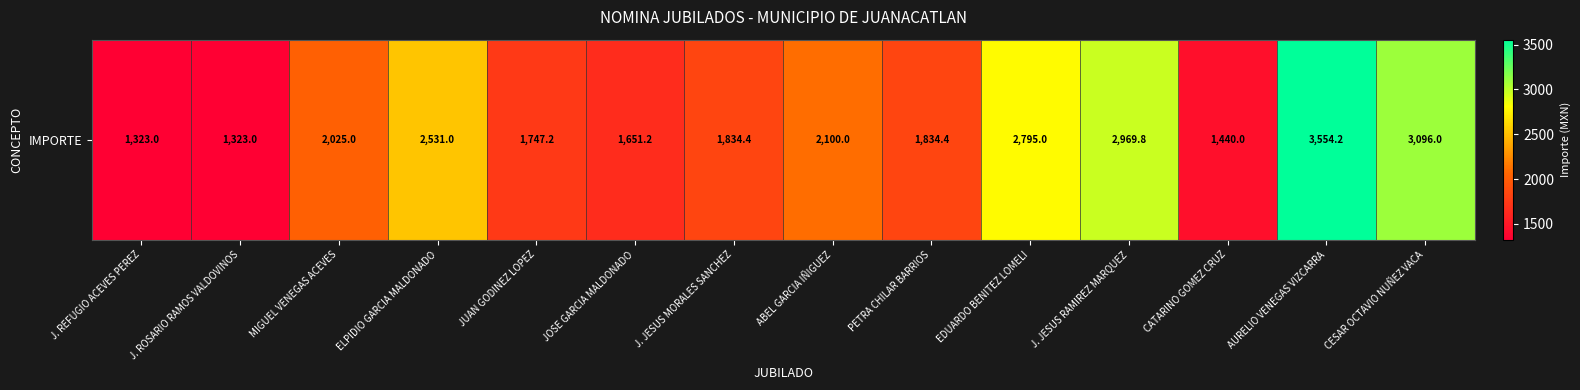

Count the number of categories in the chart.

14